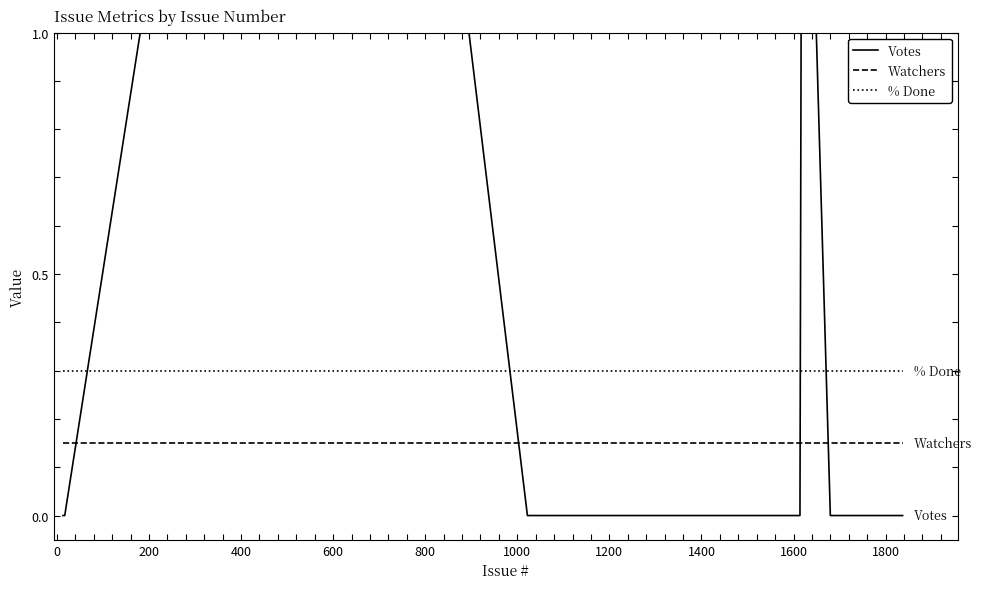

True or false: % Done and Watchers intersect in this chart.

False